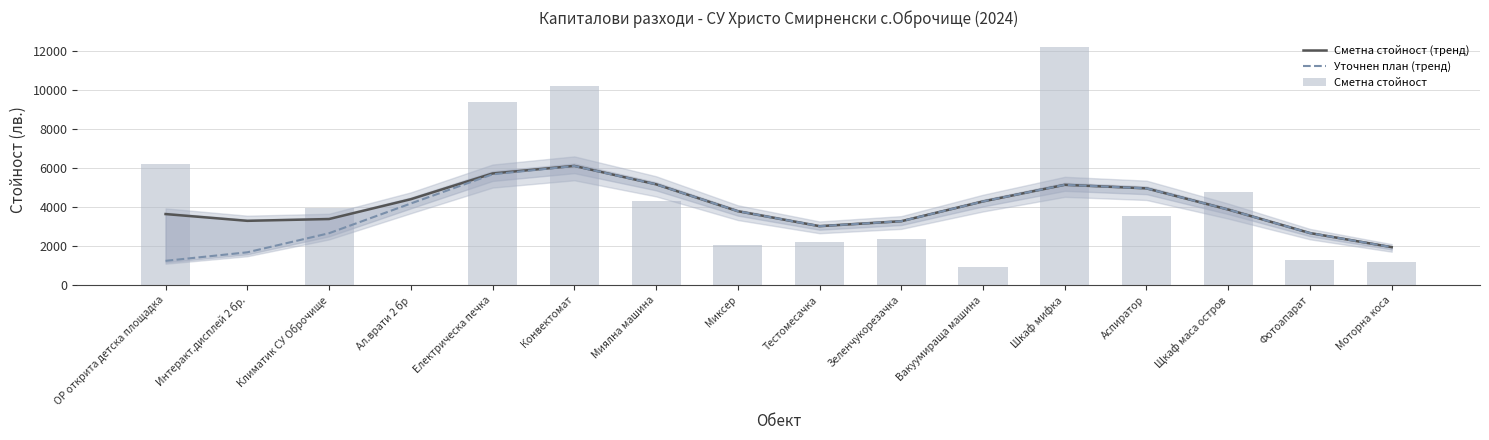

Does the chart contain any negative values?

No